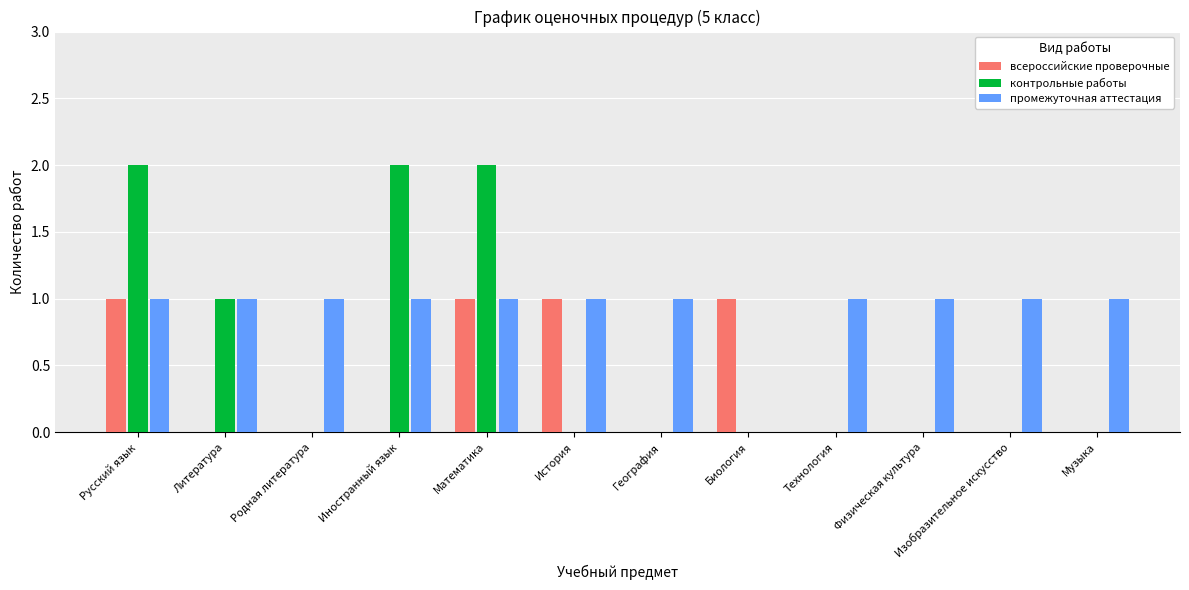

Which series has the largest range (max minus min)?

контрольные работы